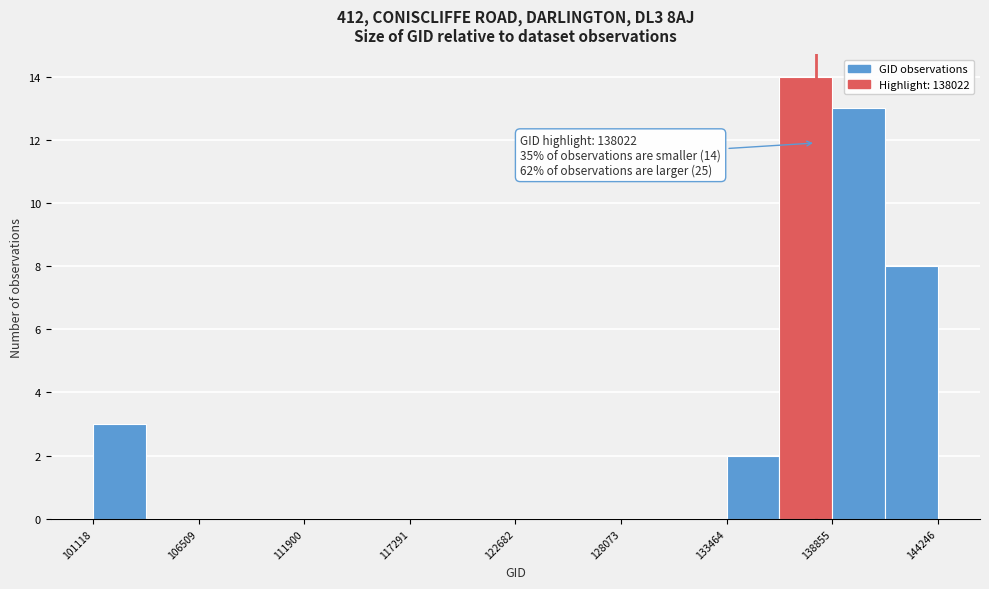

Around what value on the x-axis is the tallest bar? Give the approximate position of its centre, as read against the axis.

138000